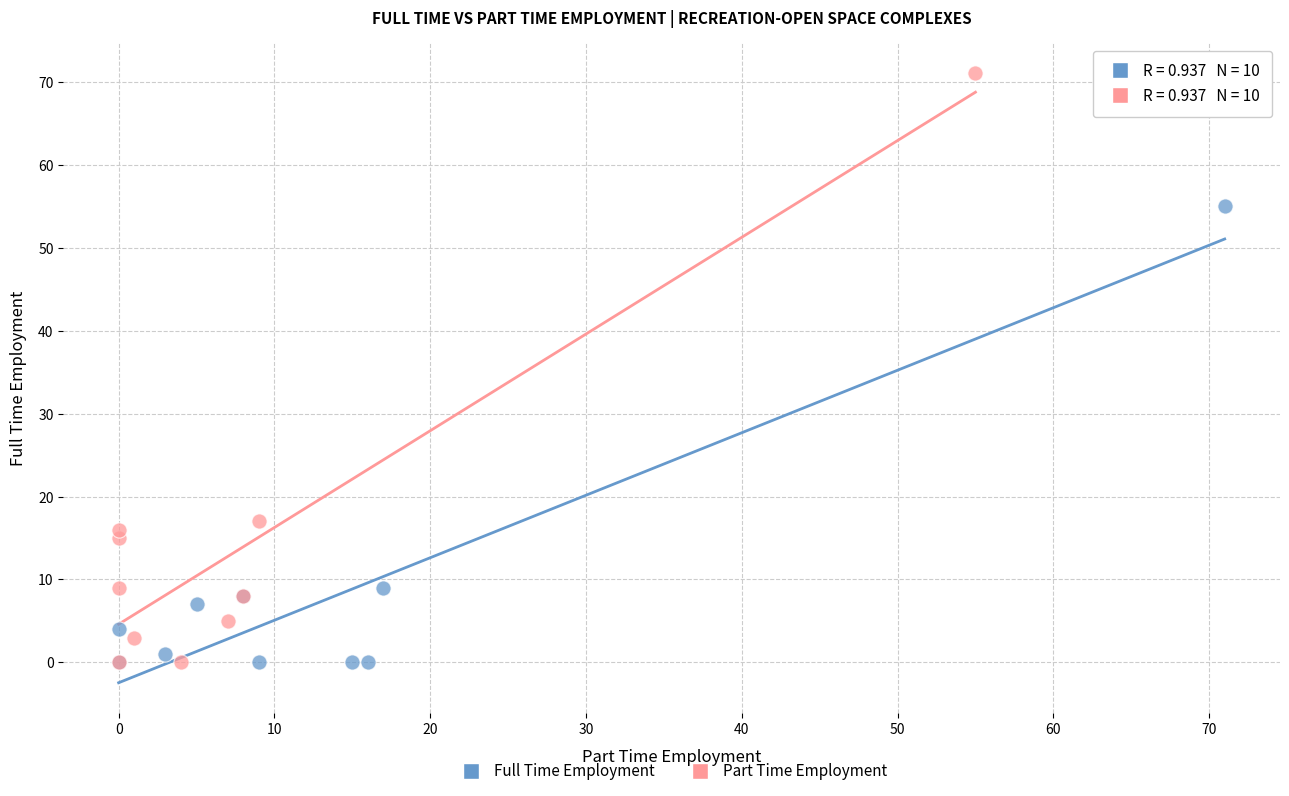

Which series reaches the maximum Y coordinate?

Part Time Employment